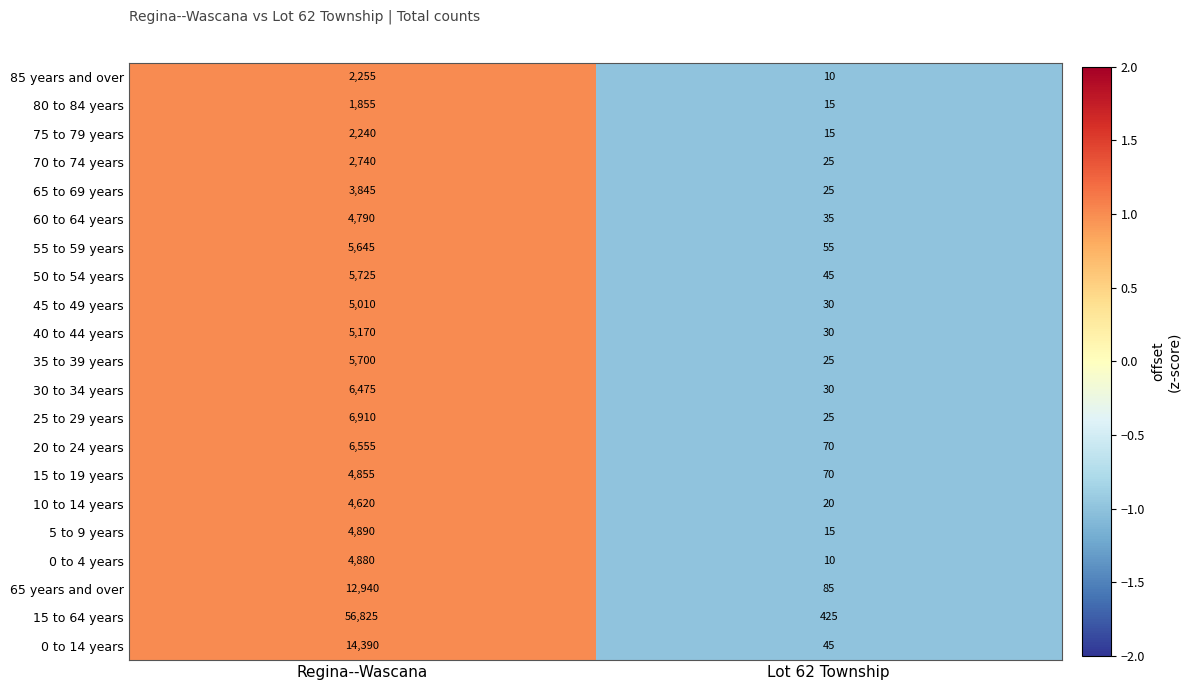

At which category is the sum across all series the highest?

Regina--Wascana